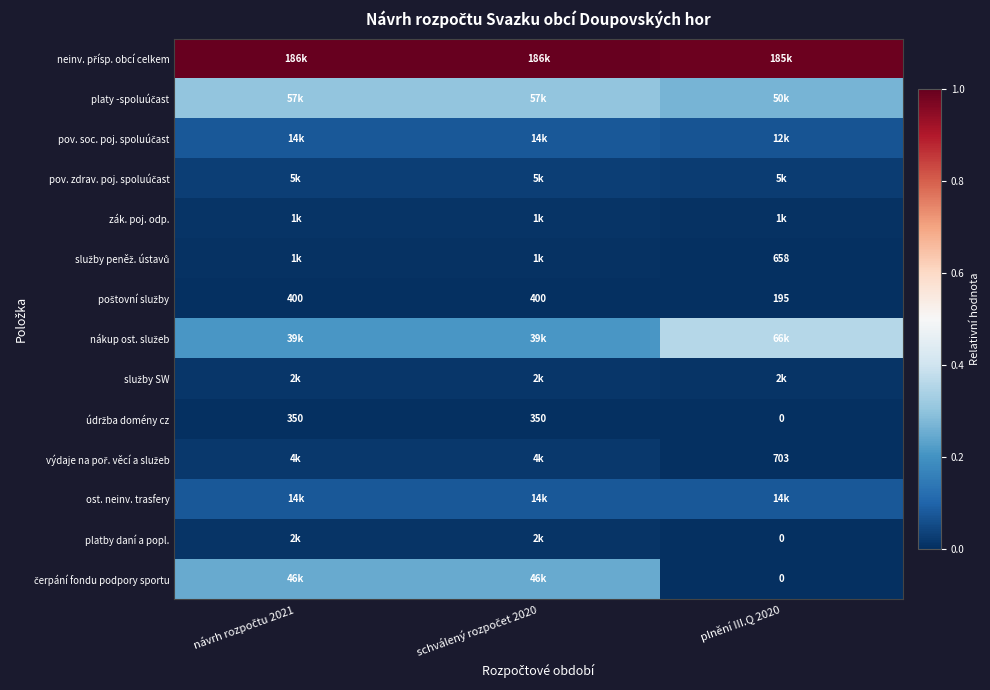

Rank the series by their maximum value, from lowest to highest.

údržba domény cz, poštovní služby, služby peněž. ústavů, zák. poj. odp., platby daní a popl., služby SW, výdaje na poř. věcí a služeb, pov. zdrav. poj. spoluúčast, ost. neinv. trasfery, pov. soc. poj. spoluúčast, čerpání fondu podpory sportu, platy -spoluúčast, nákup ost. služeb, neinv. přísp. obcí celkem